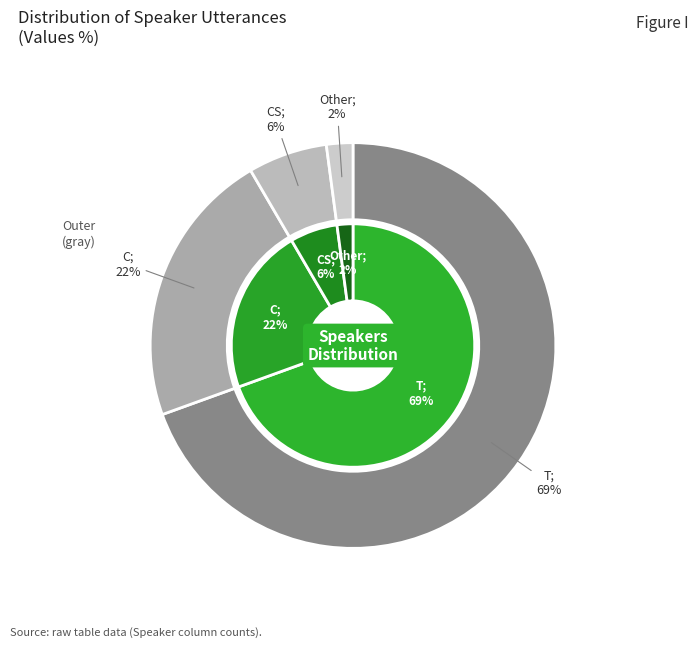

To the nearest percent, what portion does C represent?

22%